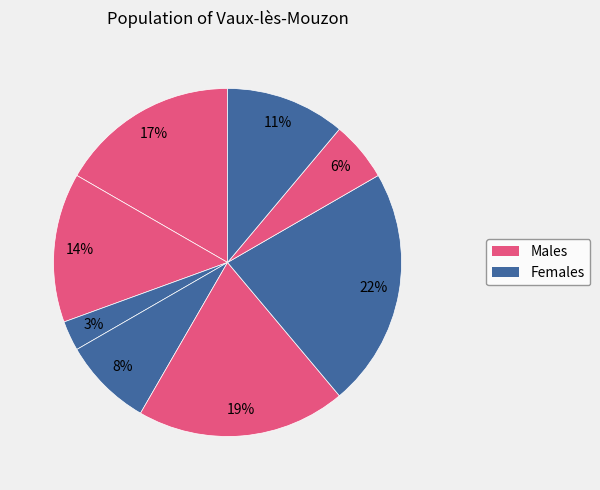

To the nearest percent, what is the difference between the largest and smallest slice percentages?

19%